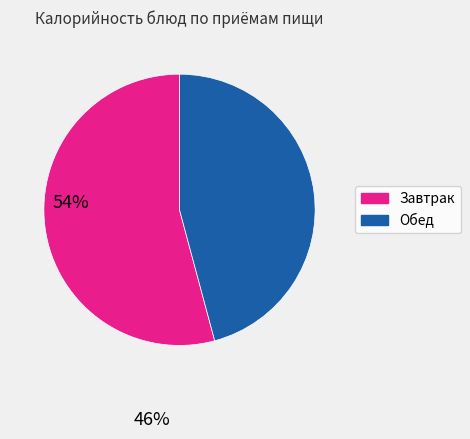

Does any single category account for the majority?

Yes